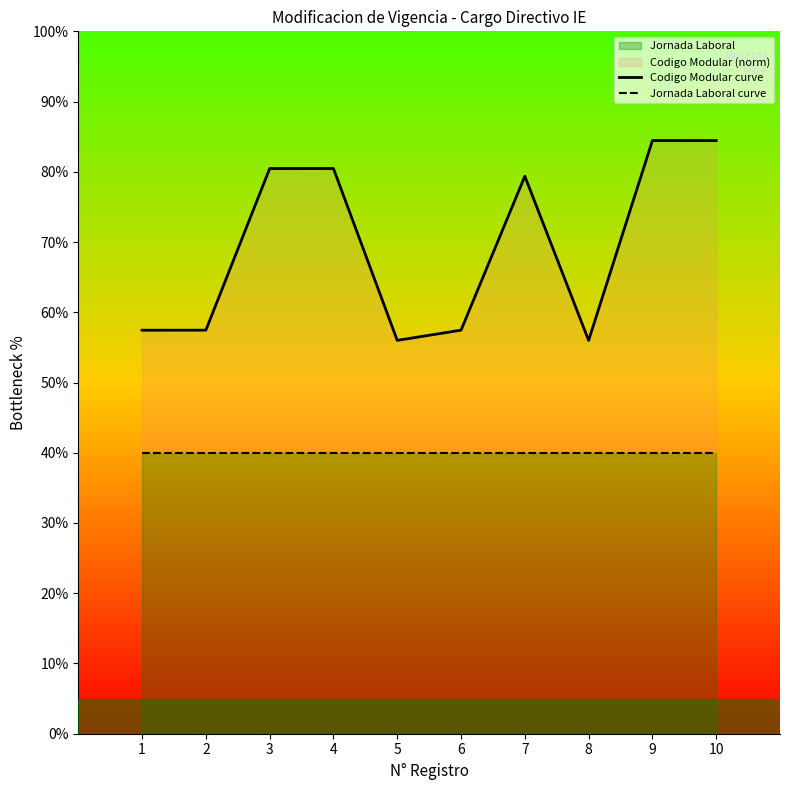

True or false: Jornada Laboral curve and Codigo Modular curve cross at least once.

False